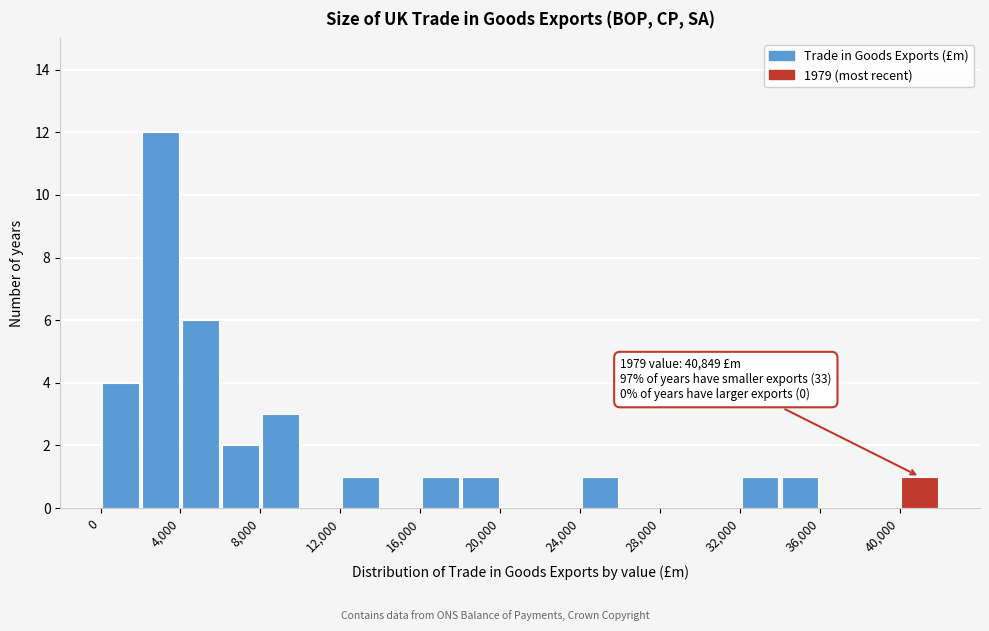

Over which range of the x-axis is the bar tallest?

2000 to 4000